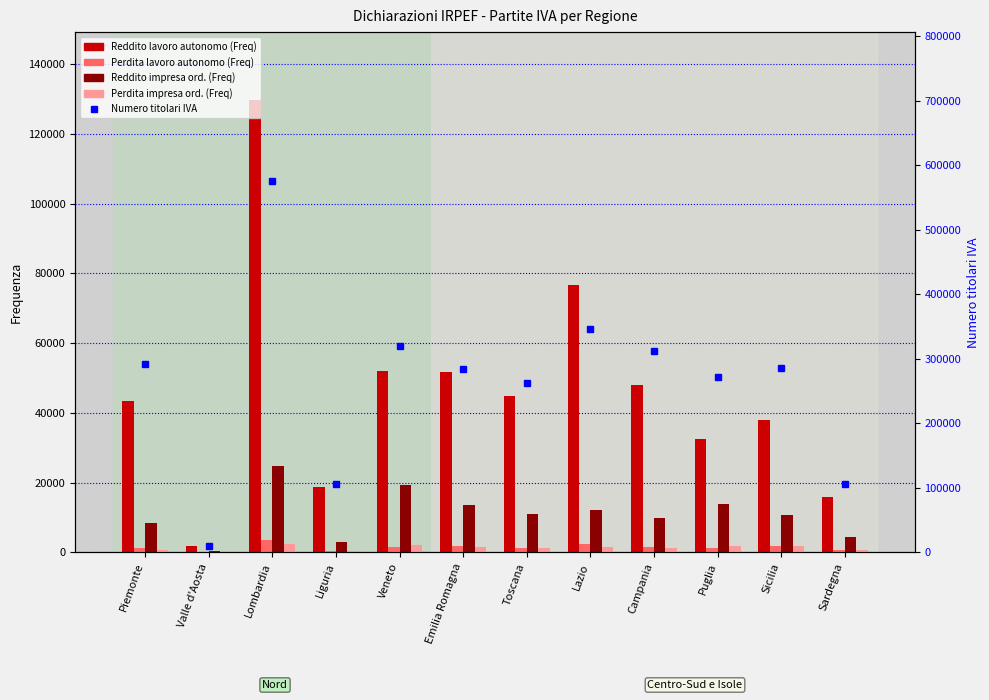

What is the label of the 3rd bar from the left?

Lombardia